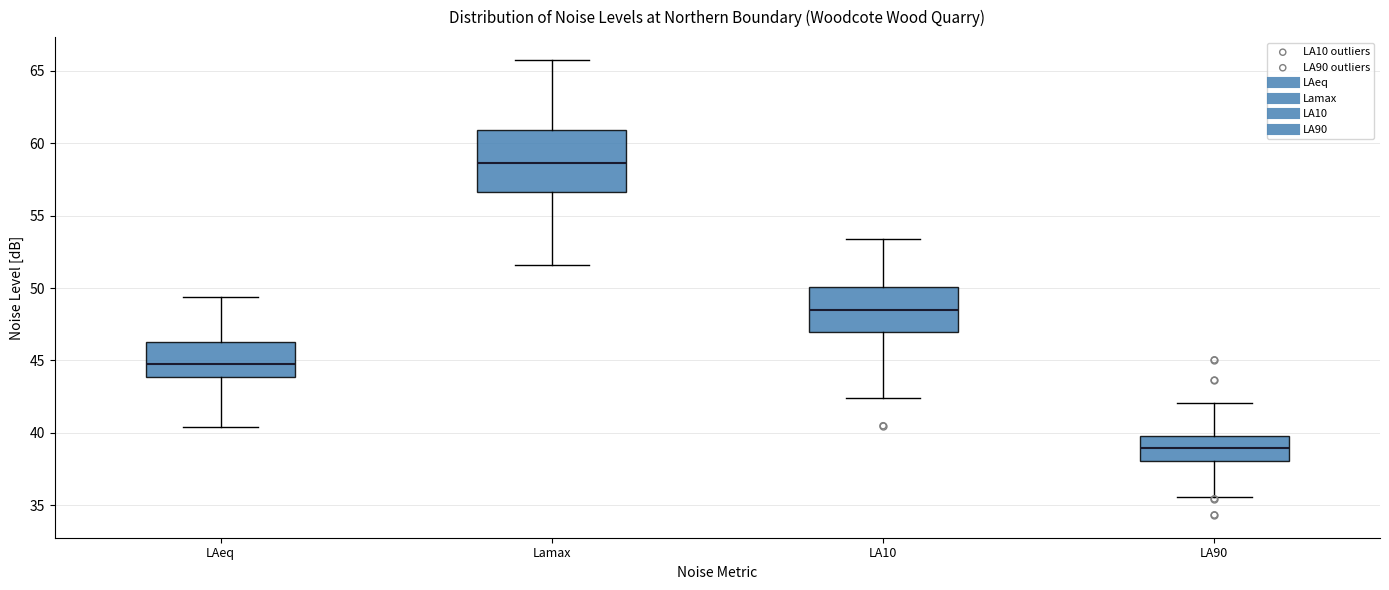

Which box is the tallest, from its lower edge to its upper edge?

Lamax